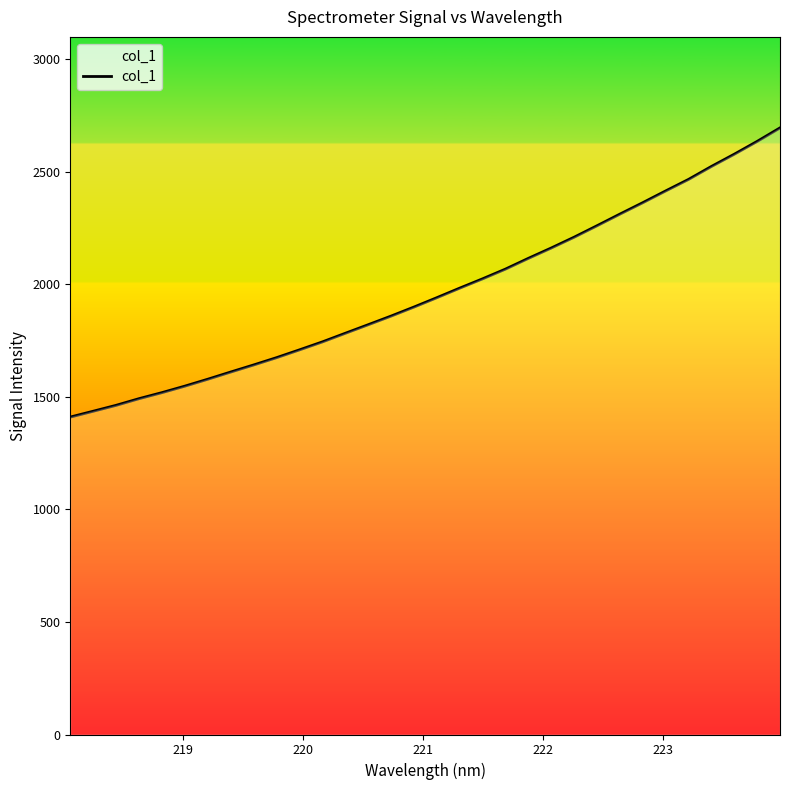

What is the smallest value displayed?

1410.3